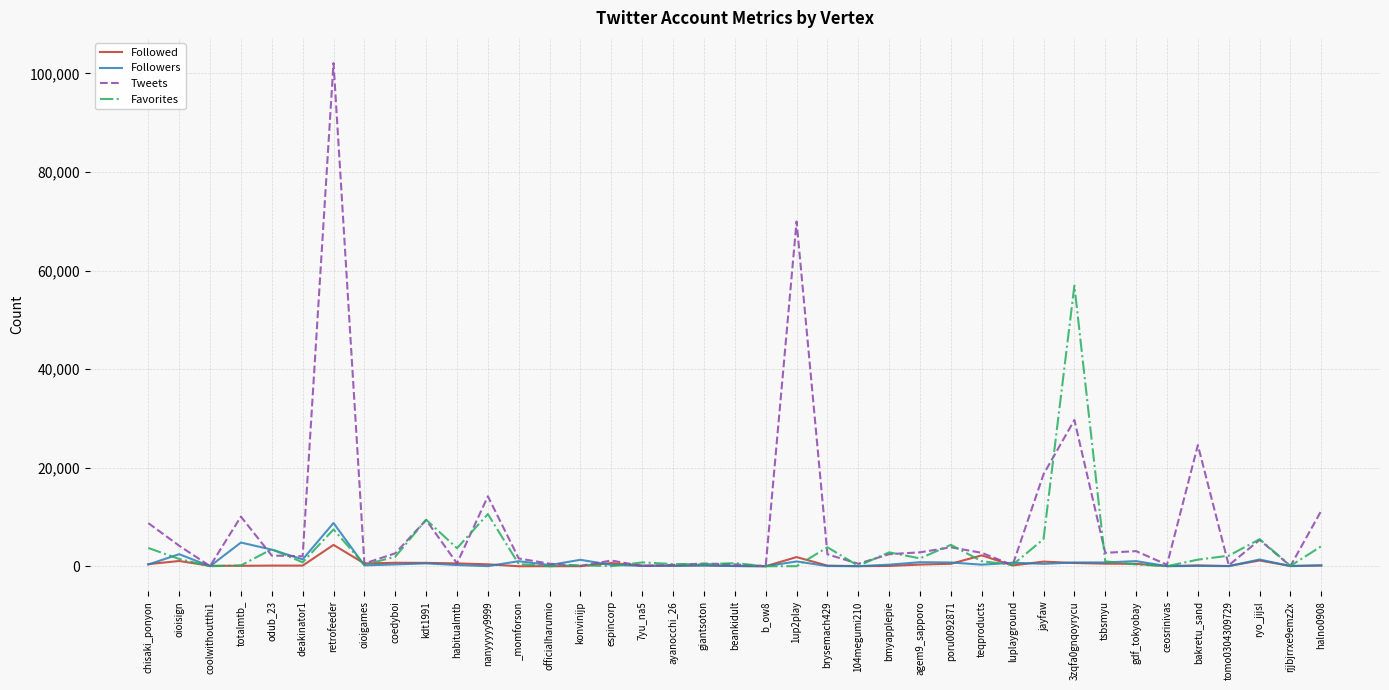

At which category is the sum across all series the highest?

retrofeeder